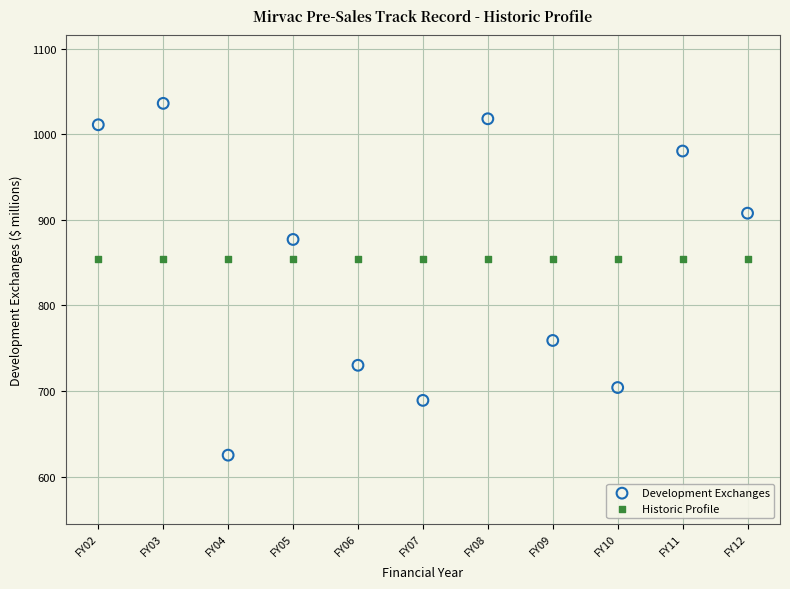

Which series reaches the maximum Y coordinate?

Development Exchanges